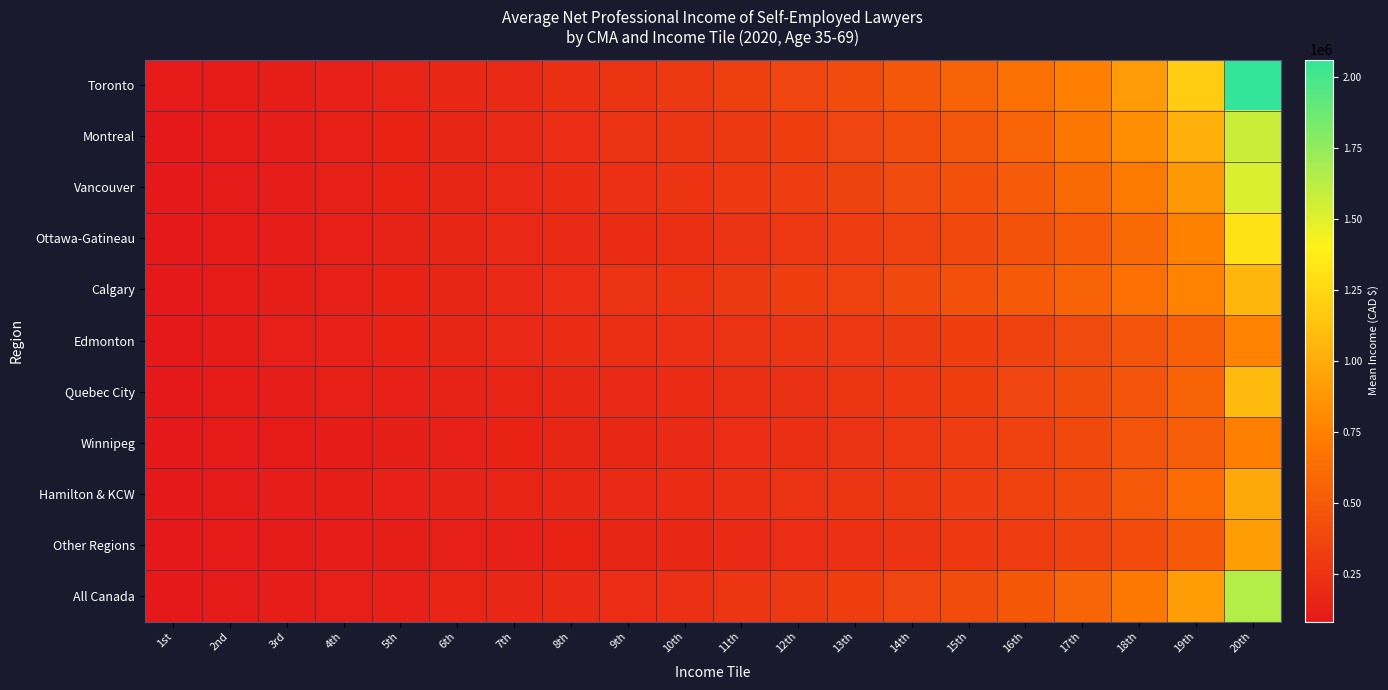

Rank the series by their maximum value, from highest to lowest.

Toronto, All Canada, Montreal, Vancouver, Ottawa-Gatineau, Quebec City, Calgary, Hamilton & KCW, Other Regions, Edmonton, Winnipeg